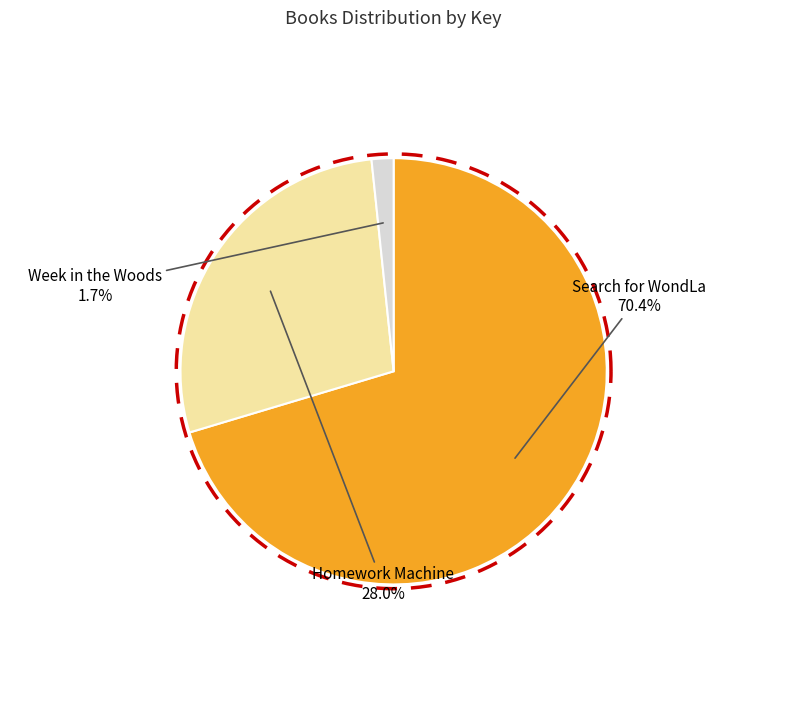

What is the smallest slice in the pie chart?

Week in the Woods